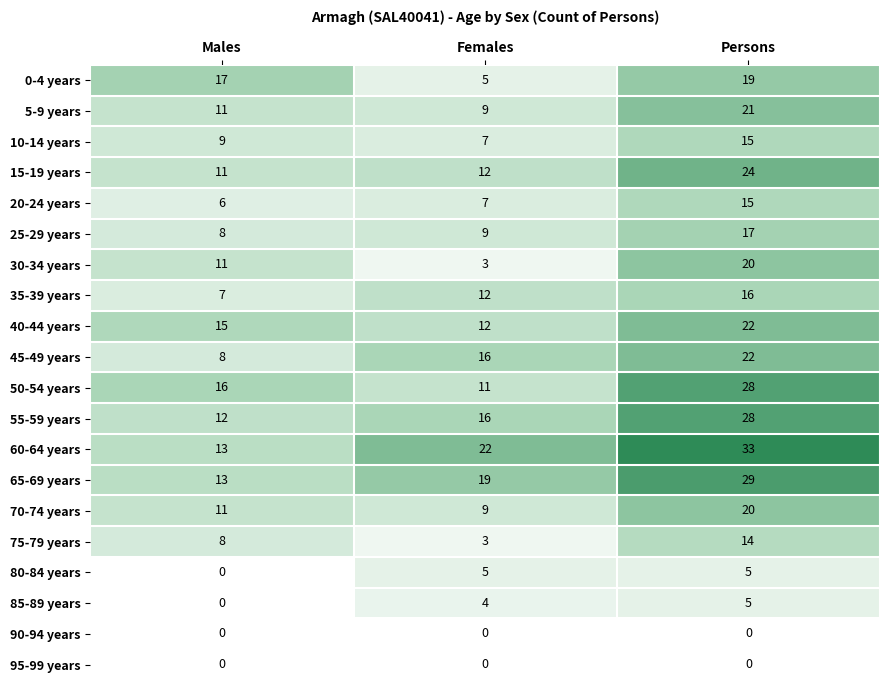

Between Males and Persons, which series saw the biggest shift?

60-64 years